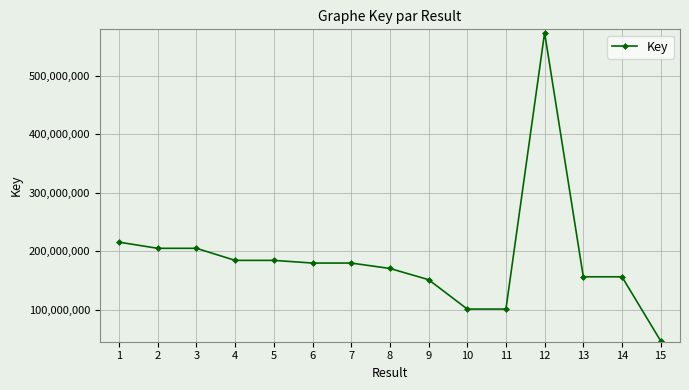

Which label corresponds to the smallest value in the chart?

15